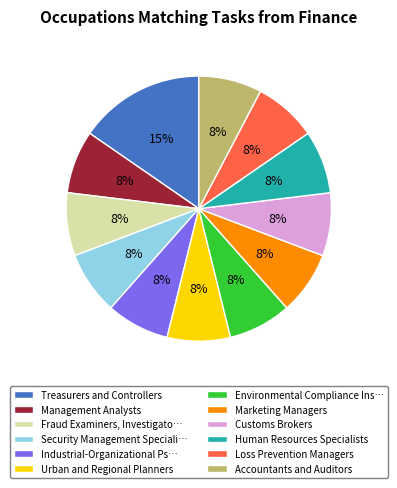

Is the sum of Accountants and Auditors and Security Management Speciali… greater than half?

No